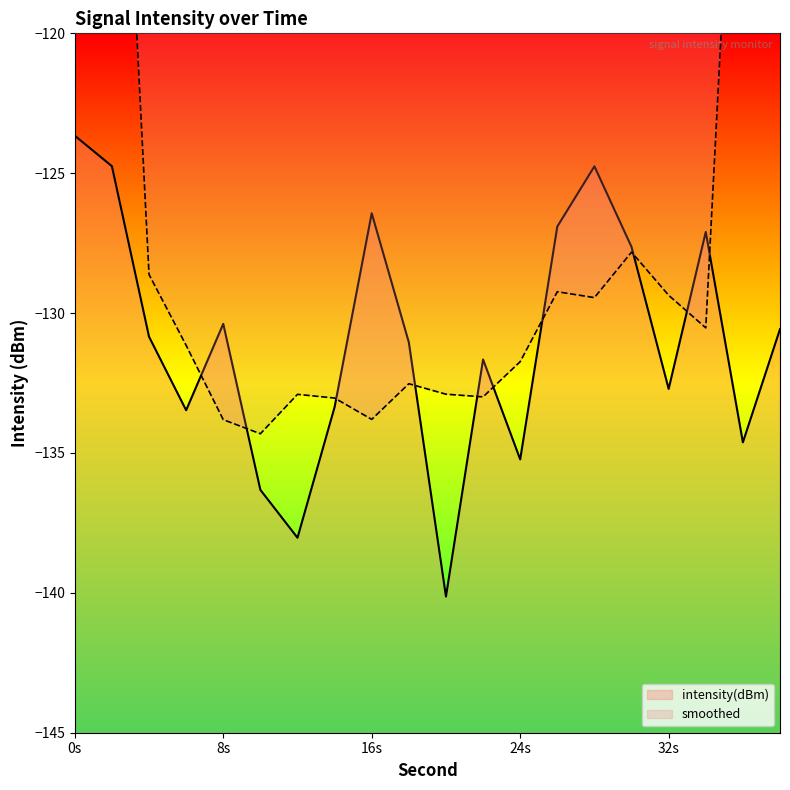

What is the minimum value shown in the chart?

-140.1